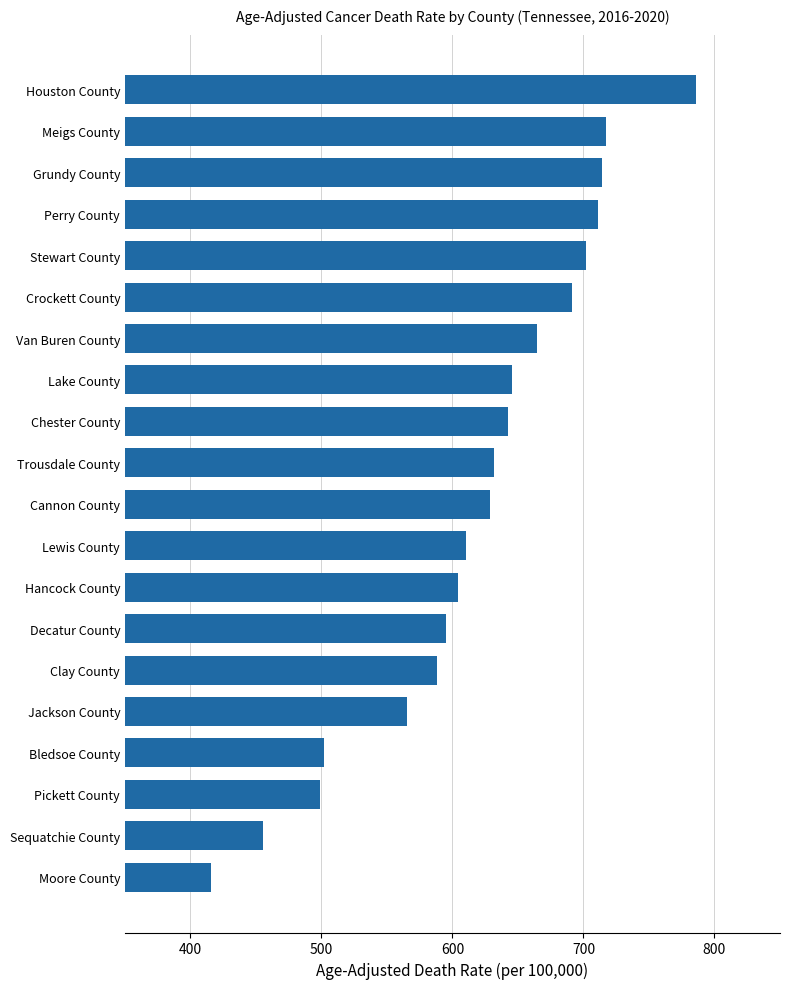

What is the label of the 16th bar from the top?

Jackson County